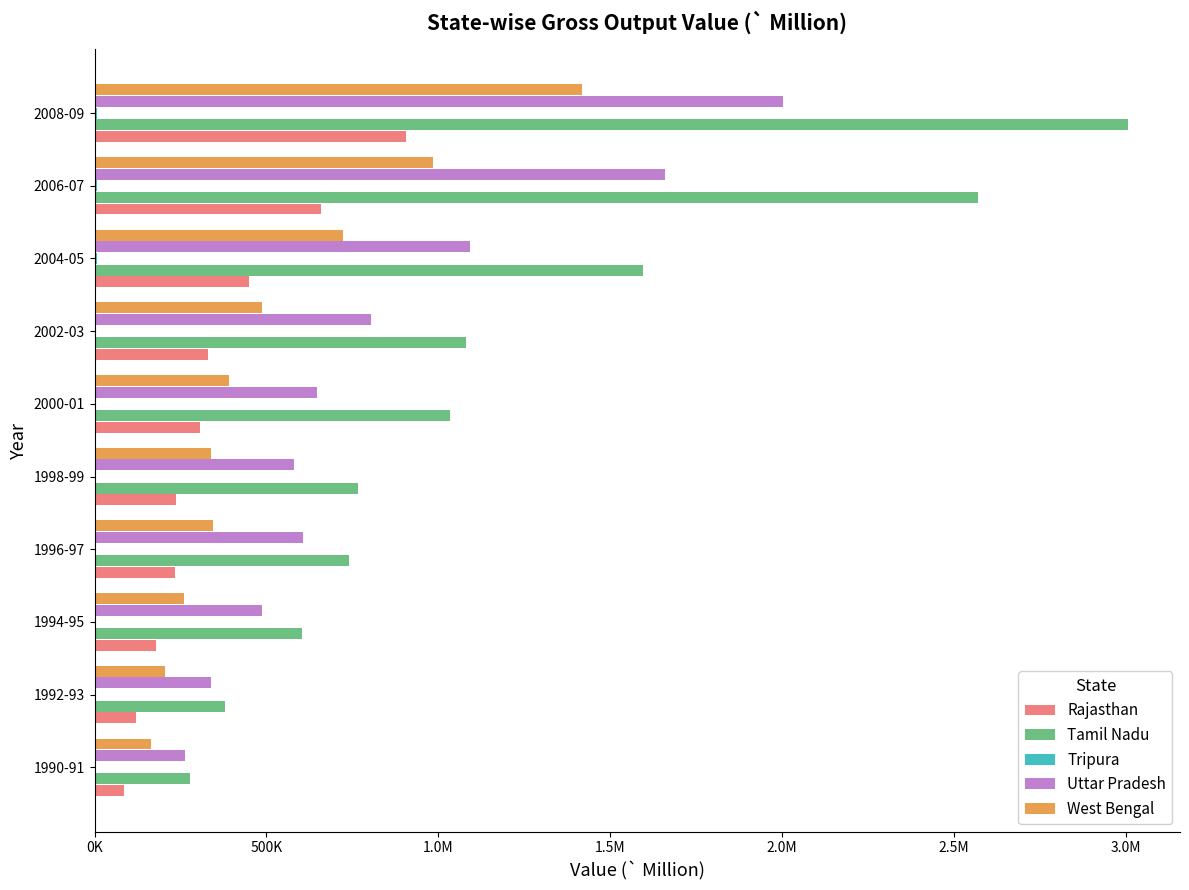

What are all the series names shown in the legend?

Rajasthan, Tamil Nadu, Tripura, Uttar Pradesh, West Bengal